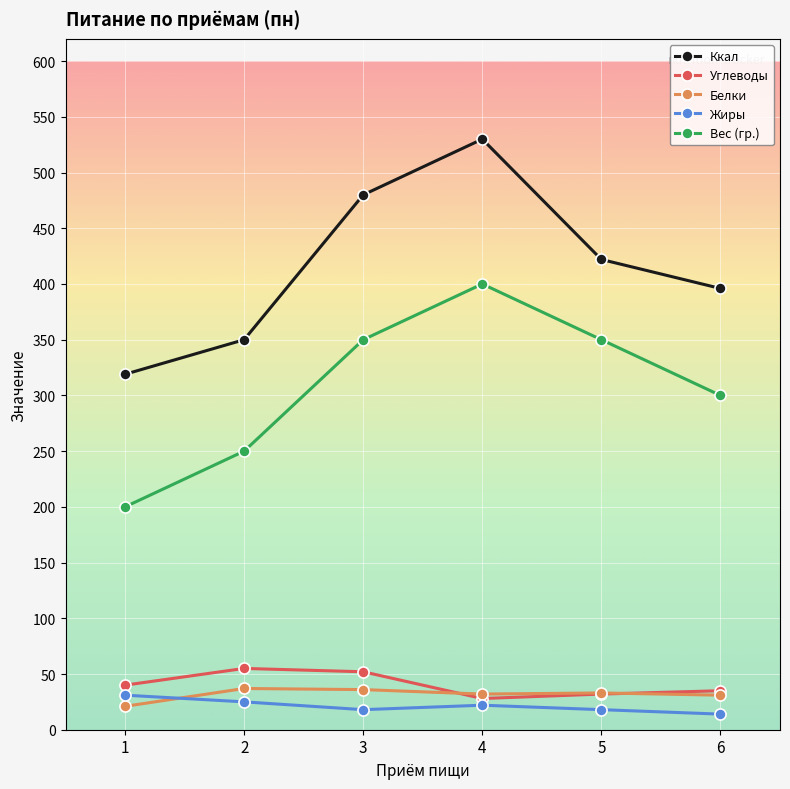

What is the maximum value shown in the chart?

530